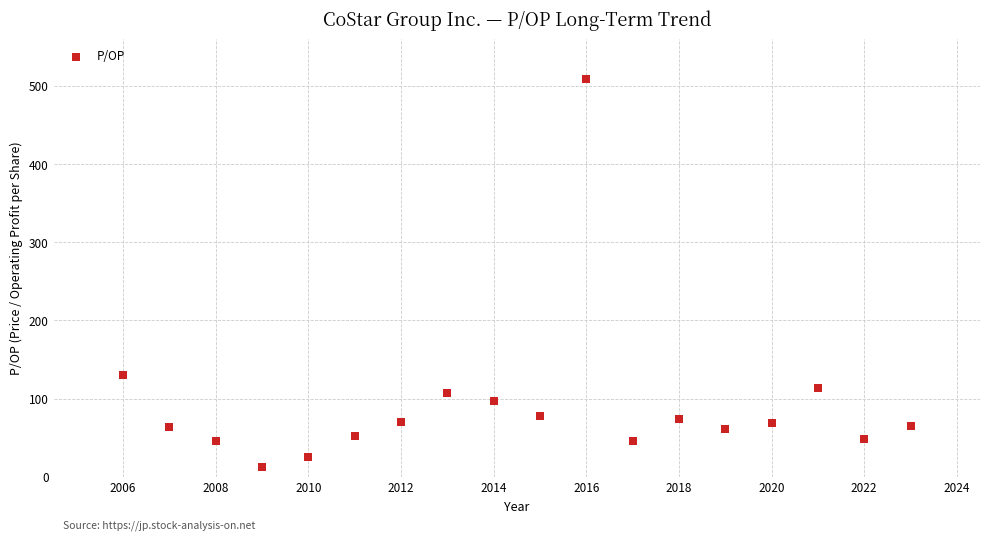

What is the range of X values (max minus min)?

17.0